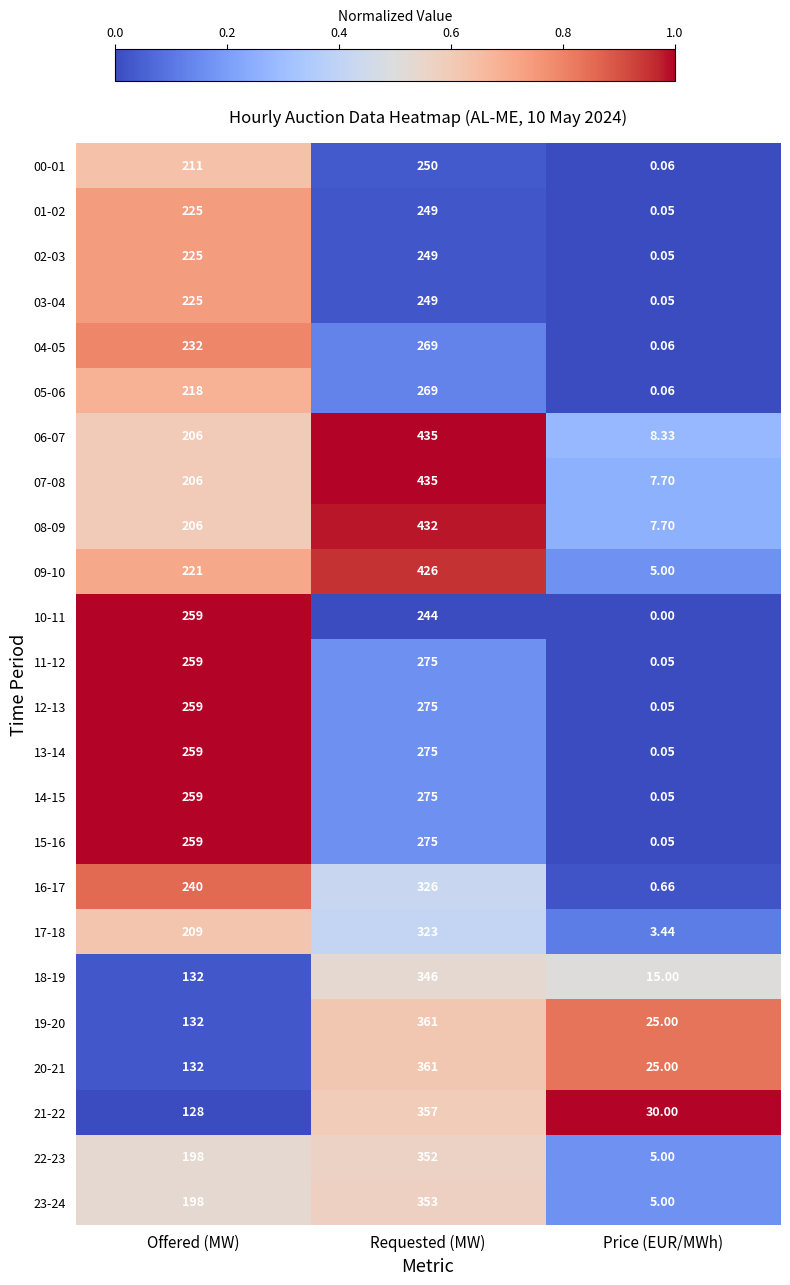

List the labels in order of 09-10 value, smallest first.

Price (EUR/MWh), Offered (MW), Requested (MW)